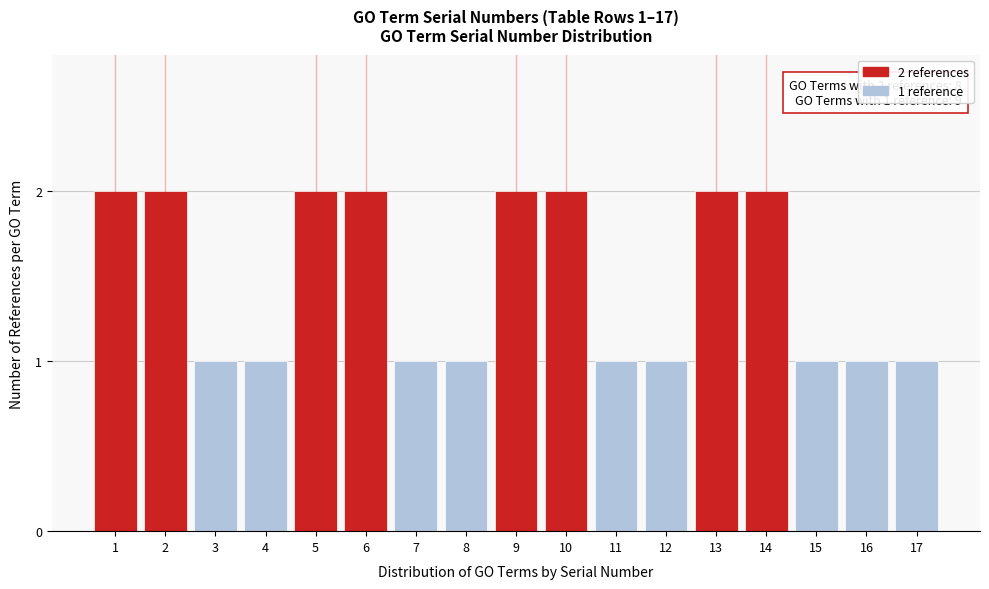

Reading right to left, list all the values displayed in this chart.

17=1	16=1	15=1	14=2	13=2	12=1	11=1	10=2	9=2	8=1	7=1	6=2	5=2	4=1	3=1	2=2	1=2